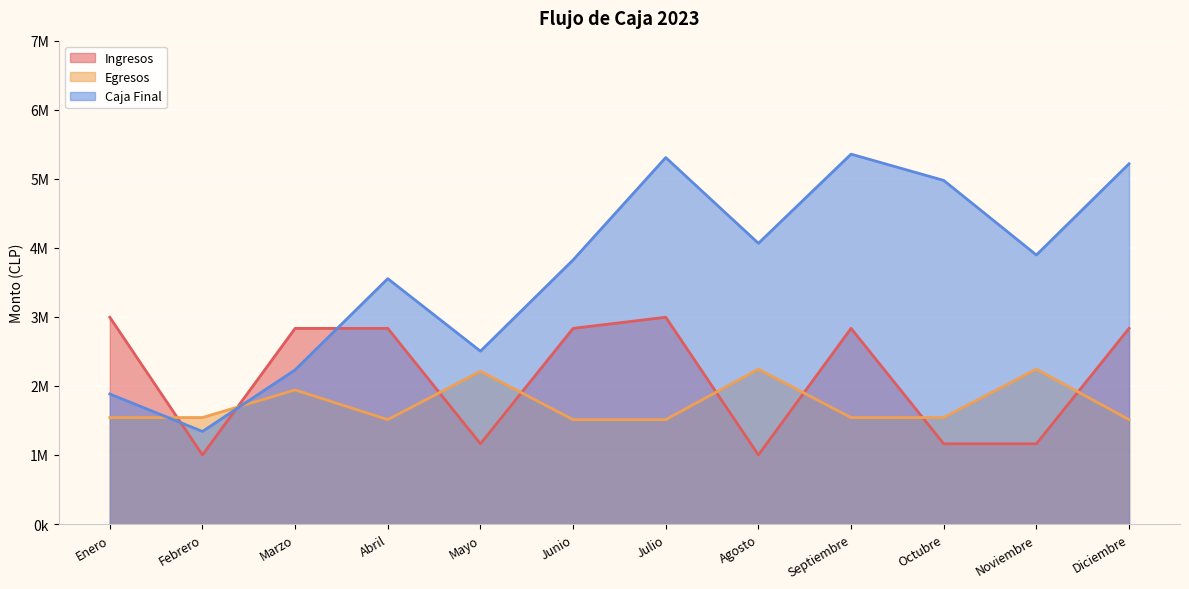

How many series are shown in this chart?

3